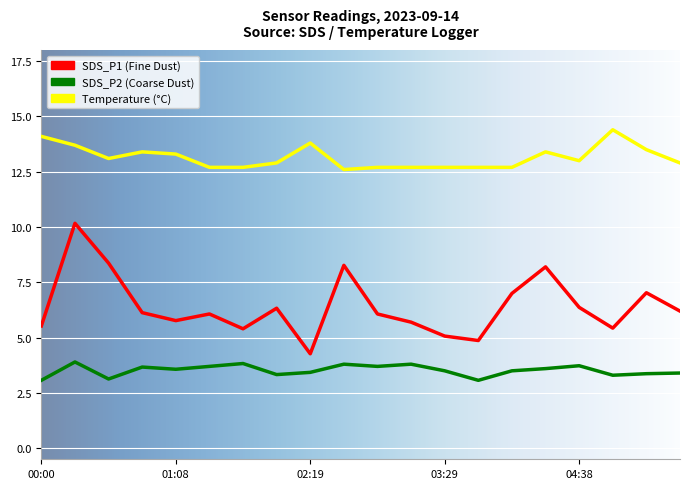

Rank the series by their maximum value, from highest to lowest.

Temperature (°C), SDS_P1 (Fine Dust), SDS_P2 (Coarse Dust)